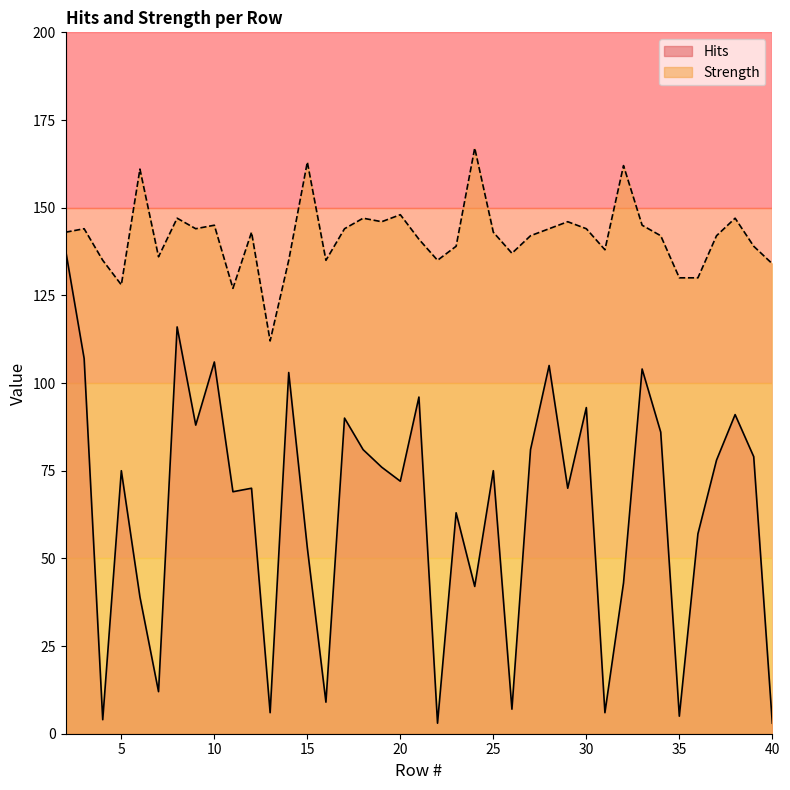

True or false: Hits and Strength intersect in this chart.

False